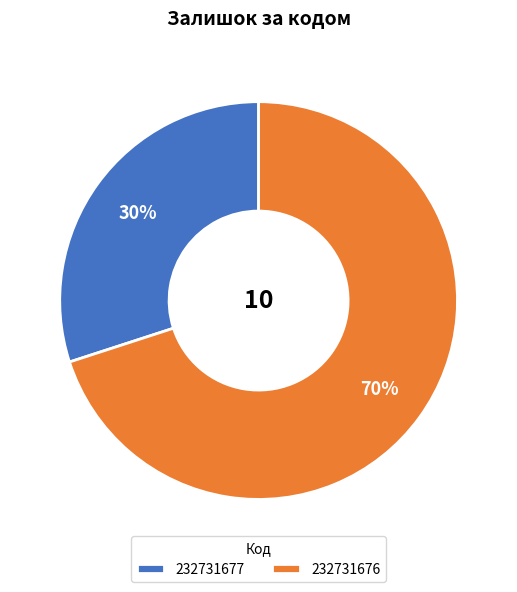

What percentage is the 232731676 slice, to the nearest percent?

70%